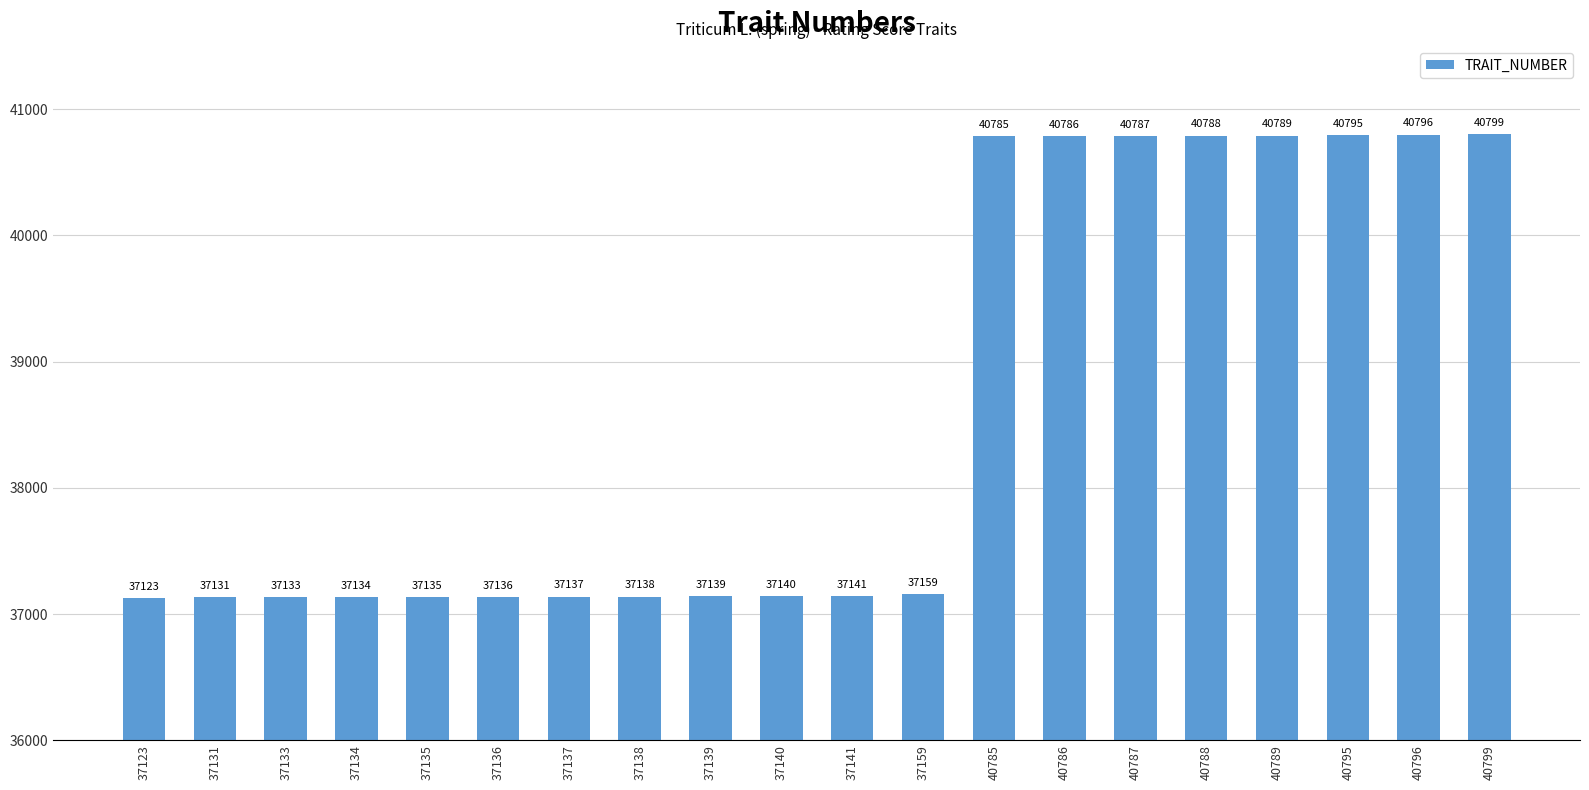

Reading left to right, transcribe all the data shown in this chart.

37123=37123	37131=37131	37133=37133	37134=37134	37135=37135	37136=37136	37137=37137	37138=37138	37139=37139	37140=37140	37141=37141	37159=37159	40785=40785	40786=40786	40787=40787	40788=40788	40789=40789	40795=40795	40796=40796	40799=40799